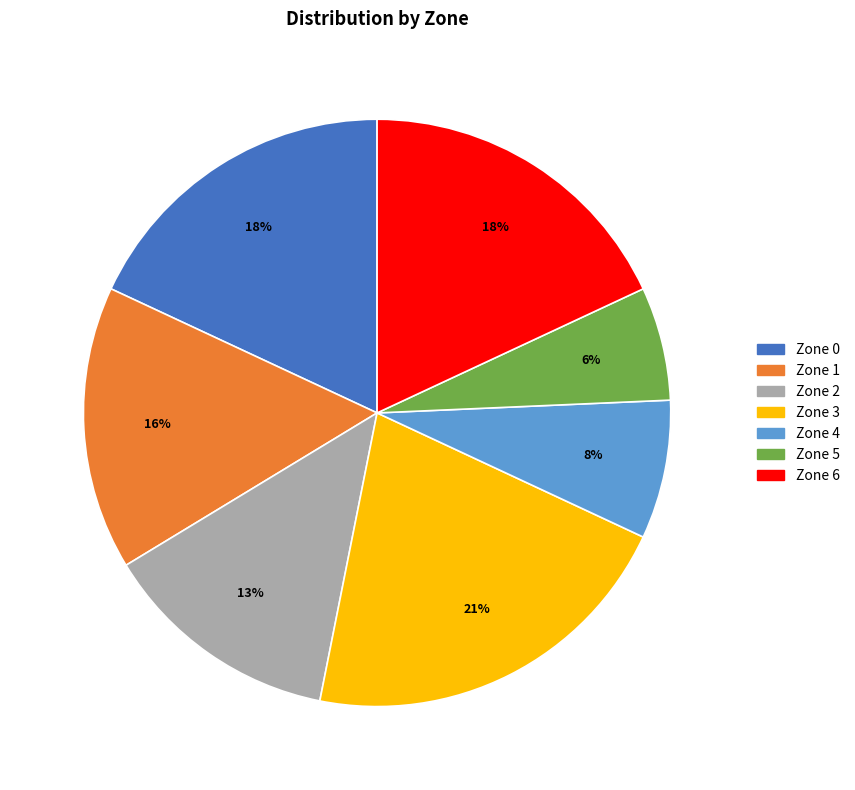

To the nearest percent, what is the difference between the Zone 0 and Zone 3 slice percentages?

3%